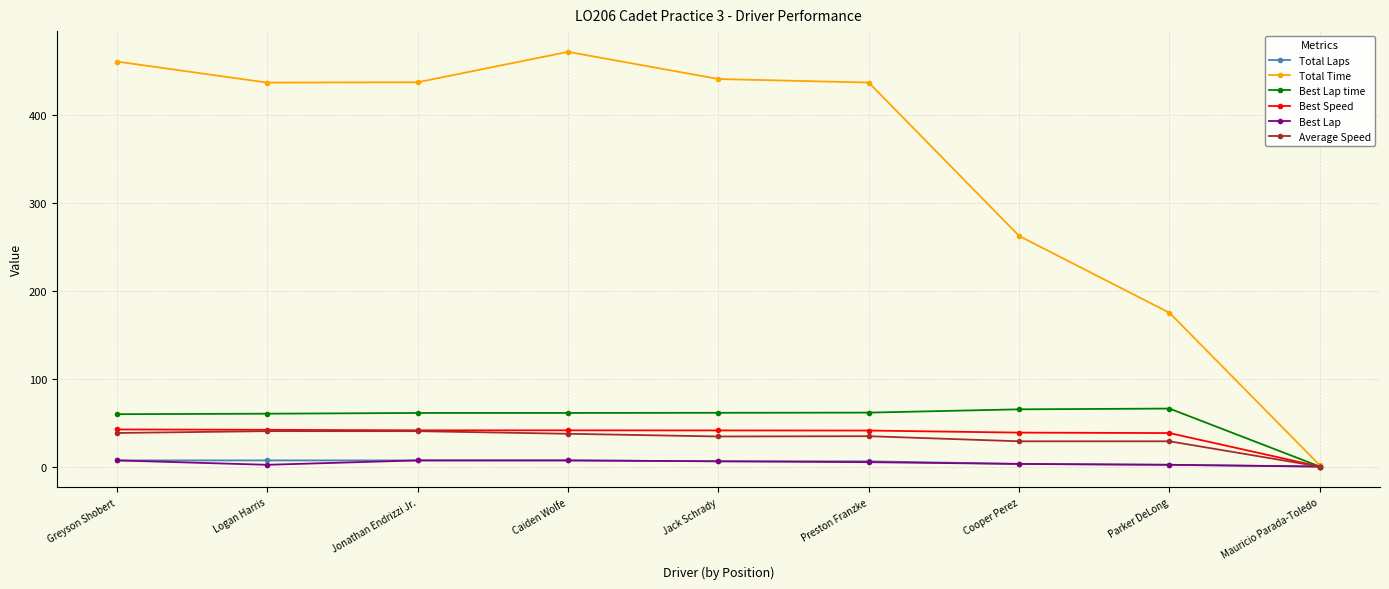

Which series has the largest total across all categories?

Total Time